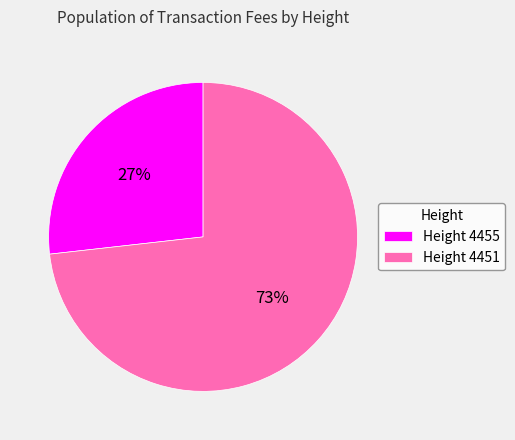

Combined, do Height 4455 and Height 4451 account for over 50%?

Yes